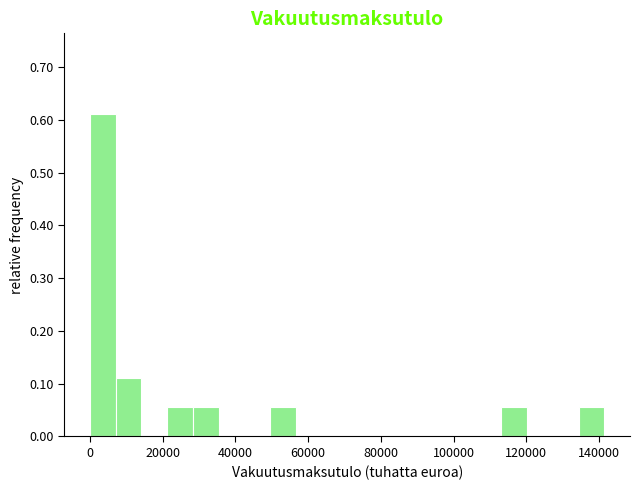

Around what value on the x-axis is the tallest bar? Give the approximate position of its centre, as read against the axis.

4000